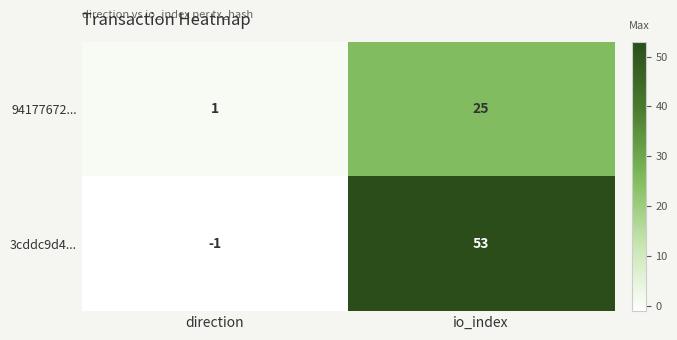

Reading left to right, list all the values displayed in this chart.

94177672...: direction=1	io_index=25
3cddc9d4...: direction=-1	io_index=53